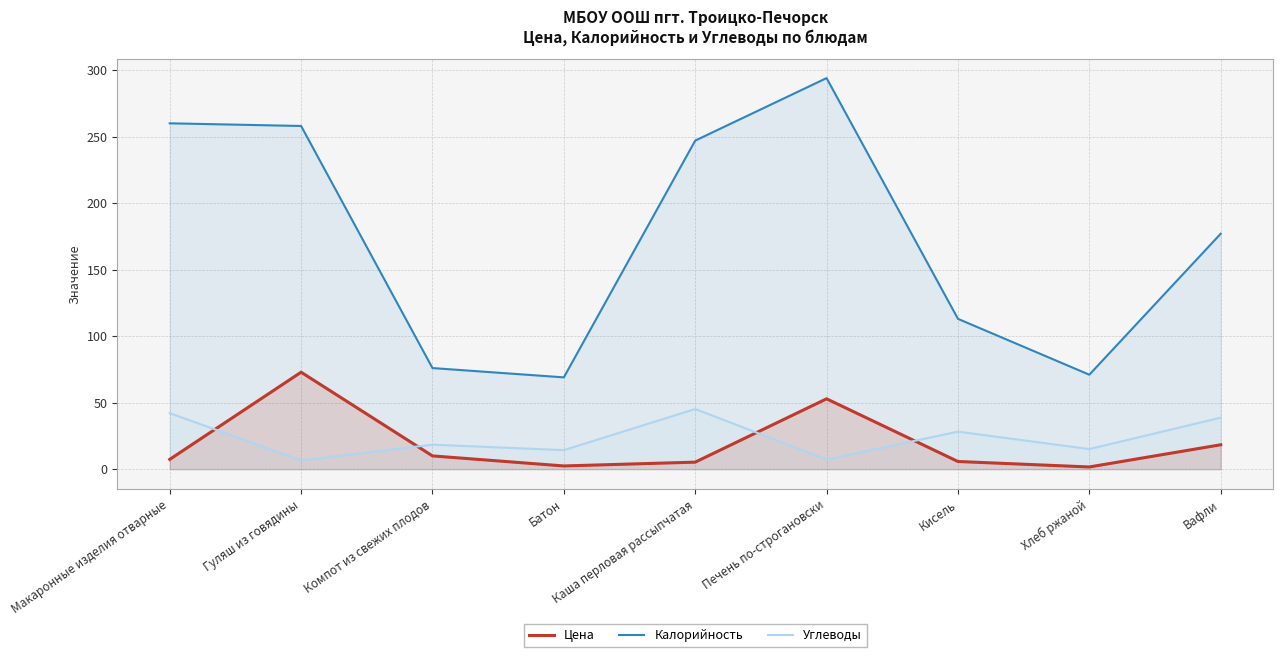

Does the chart have visible grid lines?

Yes